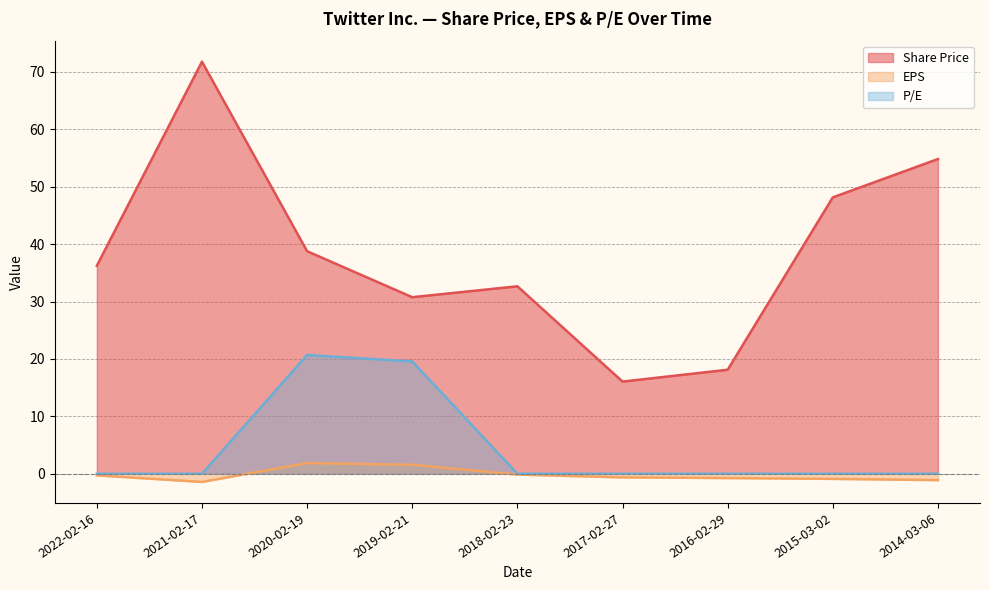

True or false: Share Price and P/E cross at least once.

False